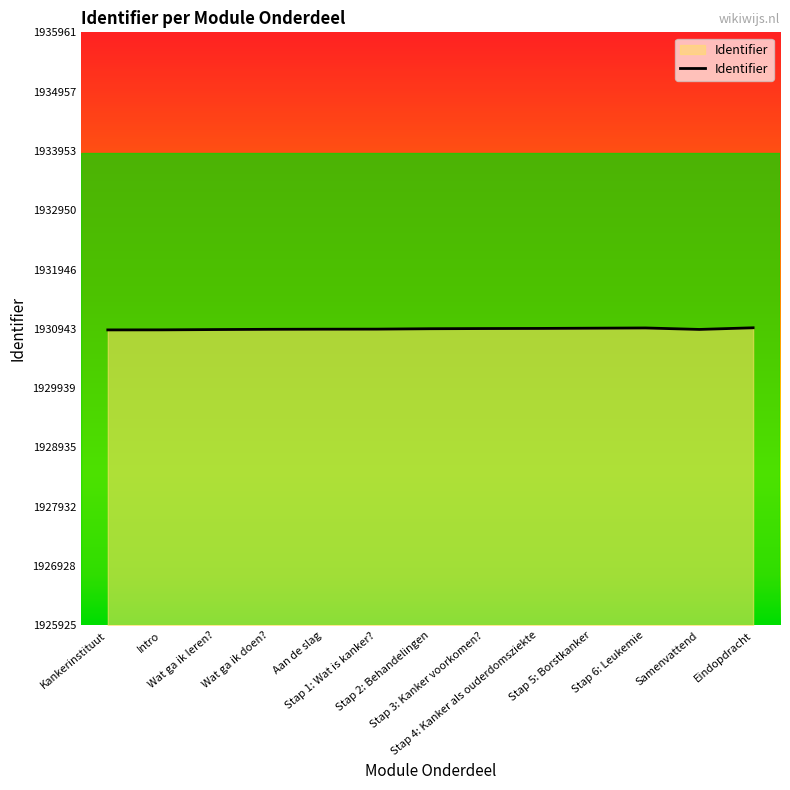

What is the greatest value displayed?

1930961